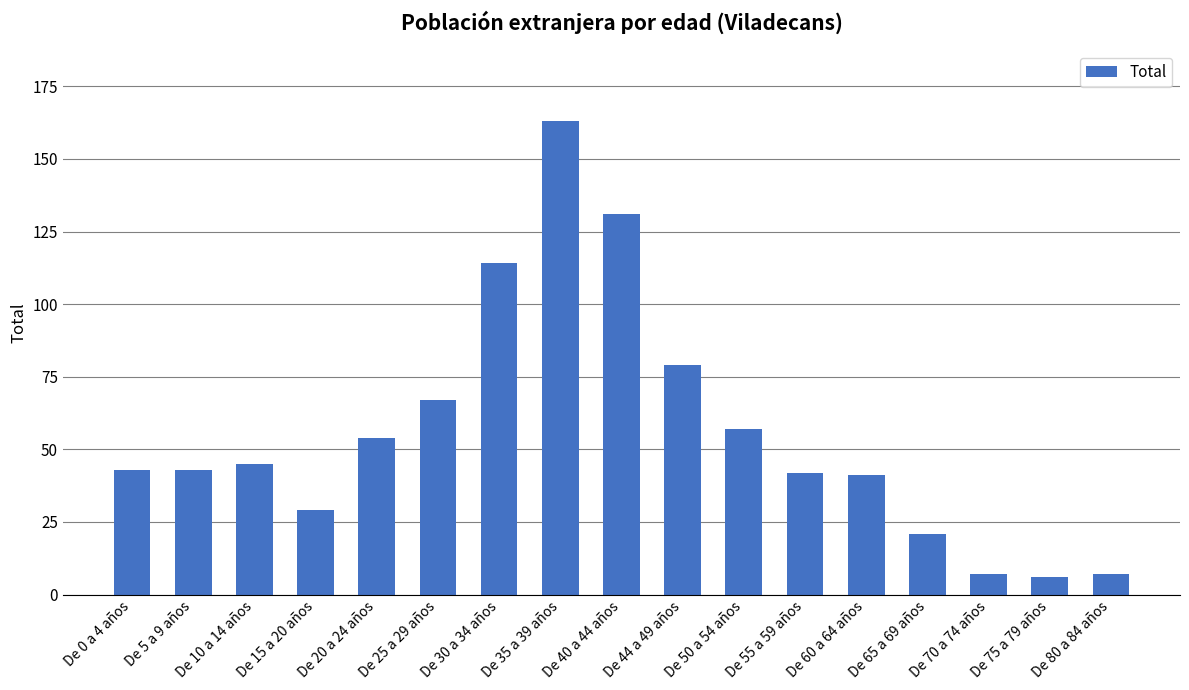

Reading left to right, extract all data points from this chart.

43	43	45	29	54	67	114	163	131	79	57	42	41	21	7	6	7